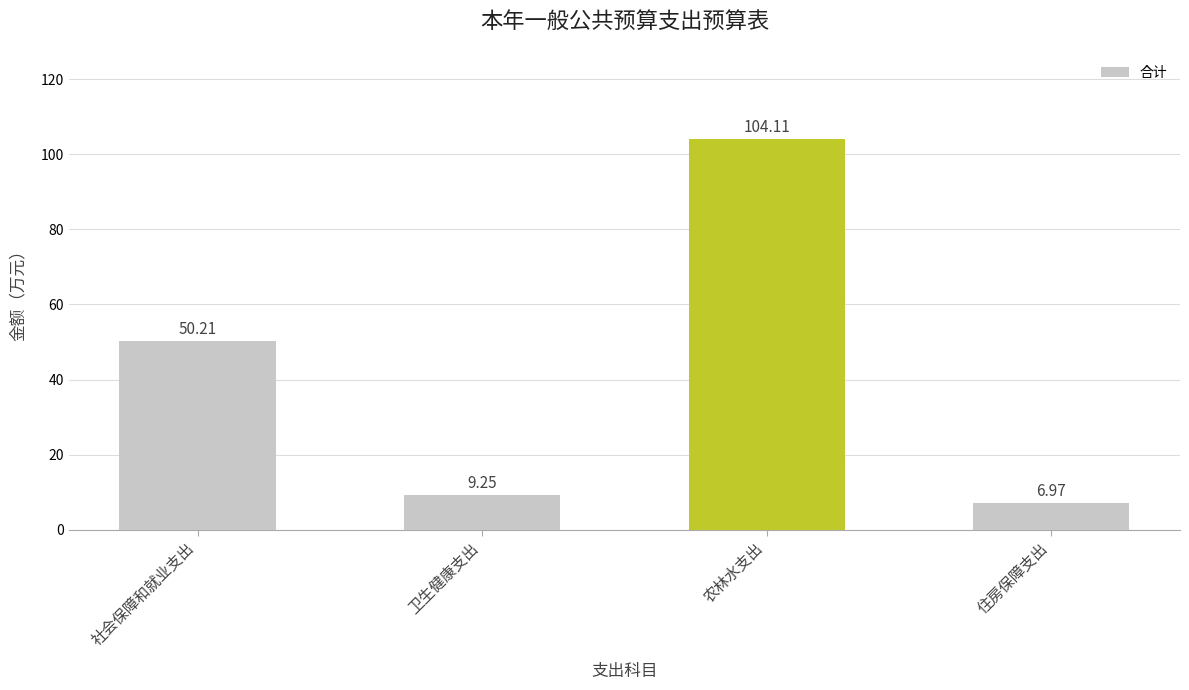

How many bars are there in total?

4